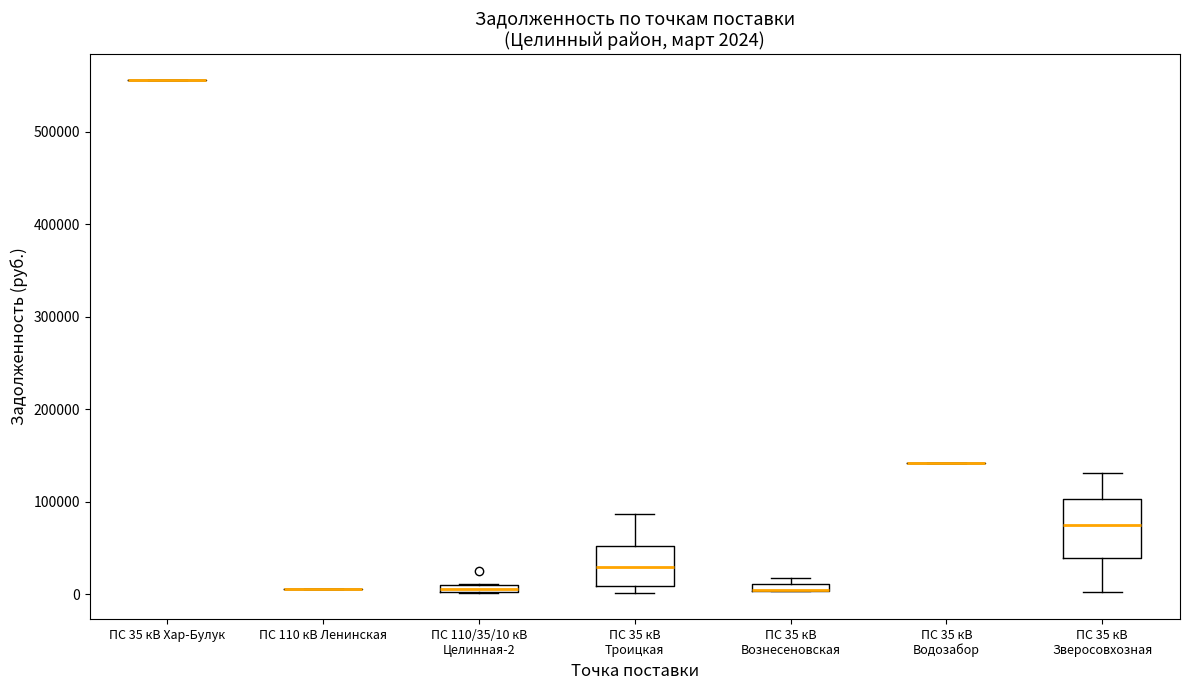

Comparing the boxes themselves (not the whiskers), which one is the tallest?

ПС 35 кВ Зверосовхозная